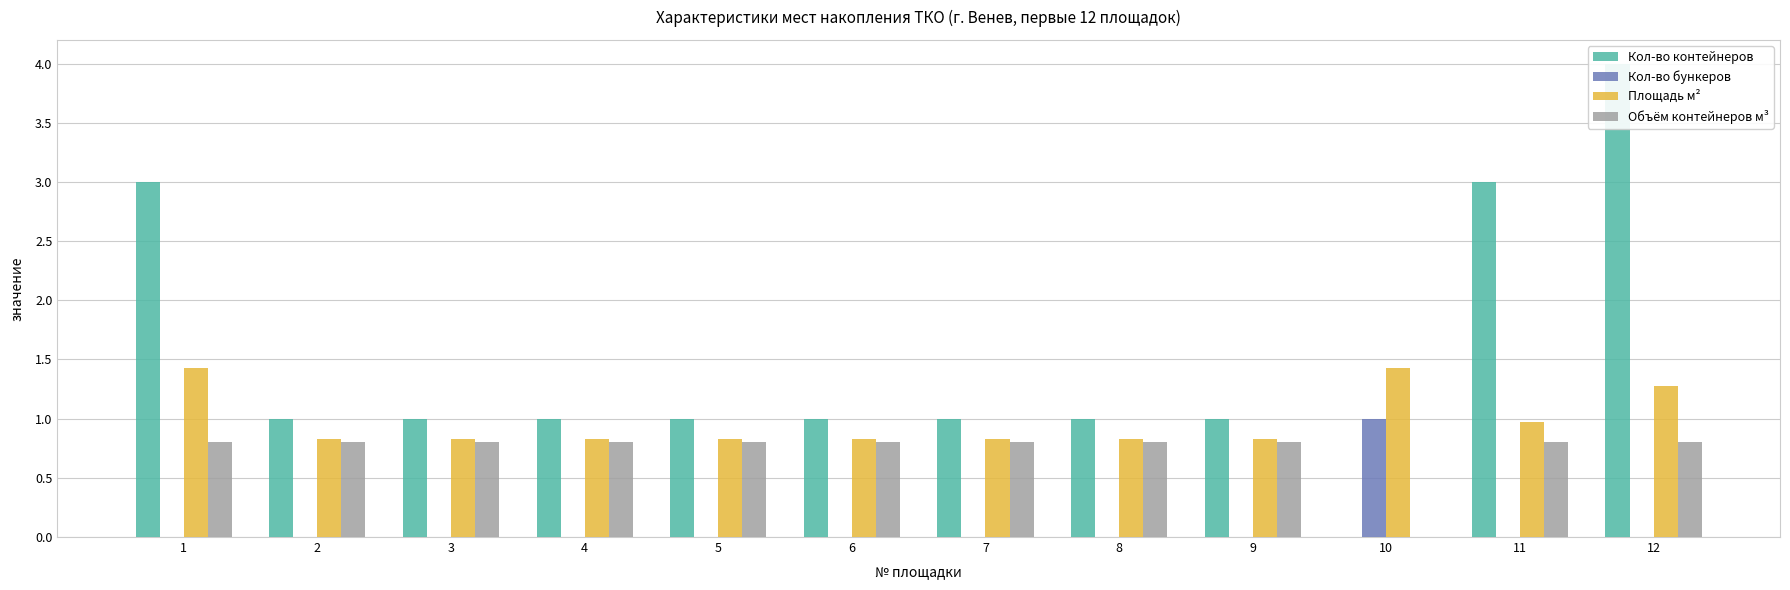

The value of Объём контейнеров м³ at 11 is 0.8. True or false?

True